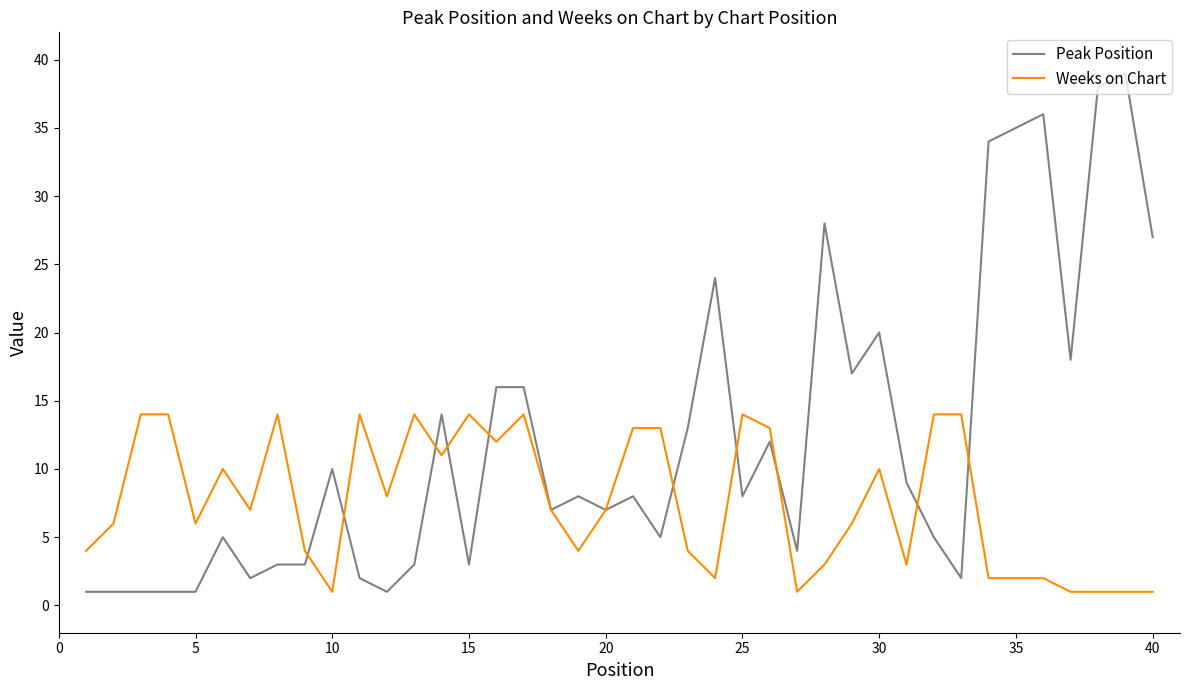

True or false: Weeks on Chart has more than 2 points higher than both neighbors.

True